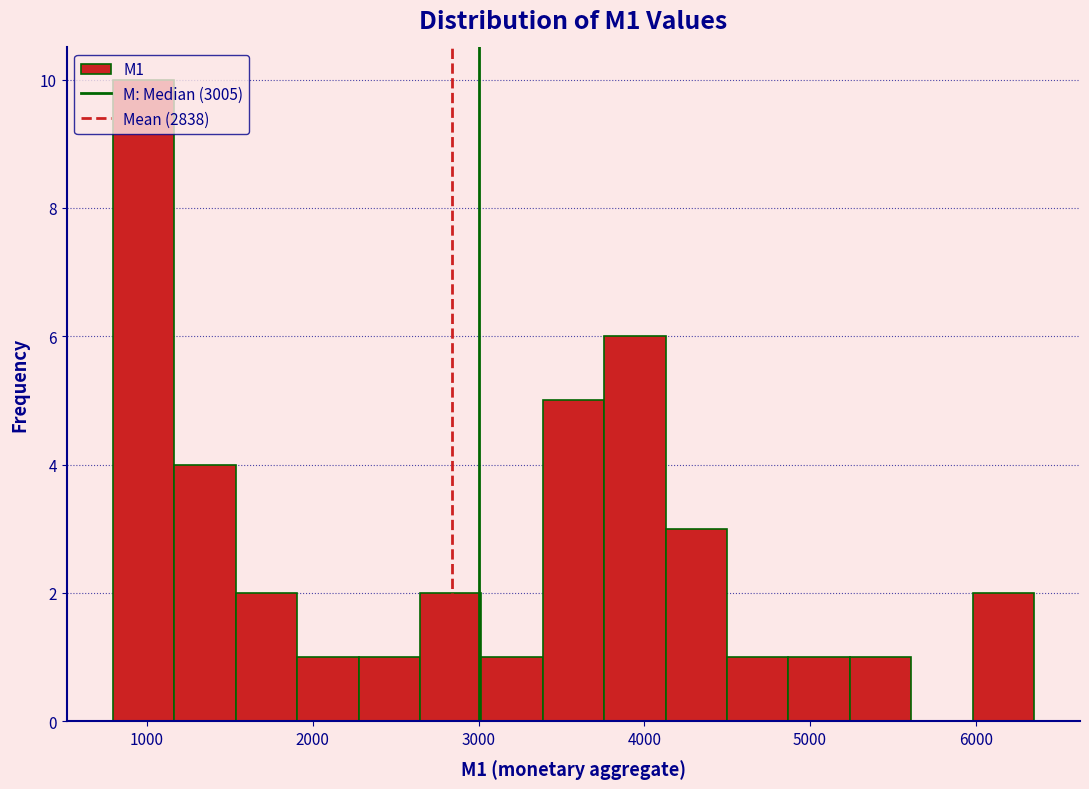

Around what value on the x-axis is the tallest bar? Give the approximate position of its centre, as read against the axis.

1000